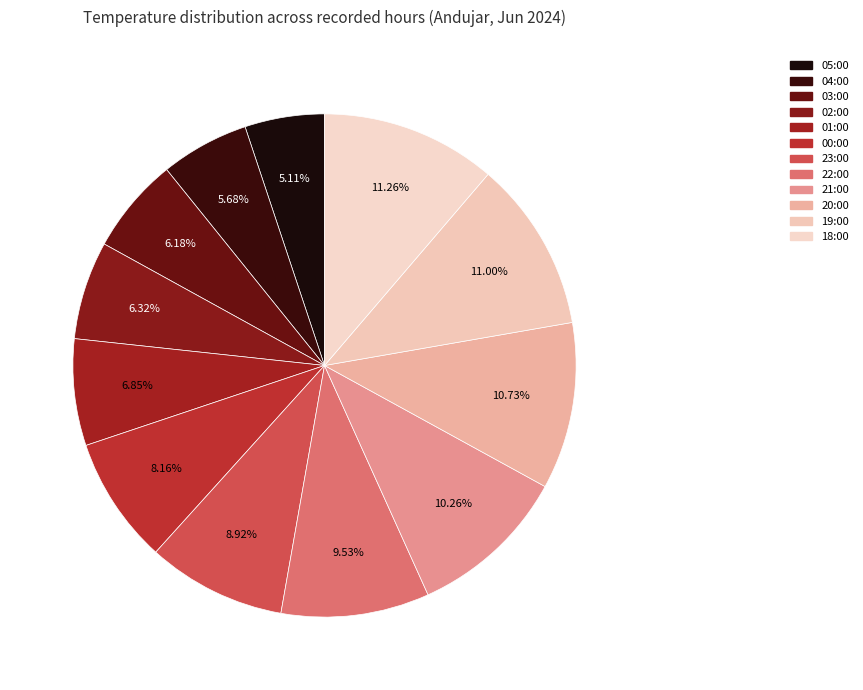

Does 21:00 represent more than half of the total?

No